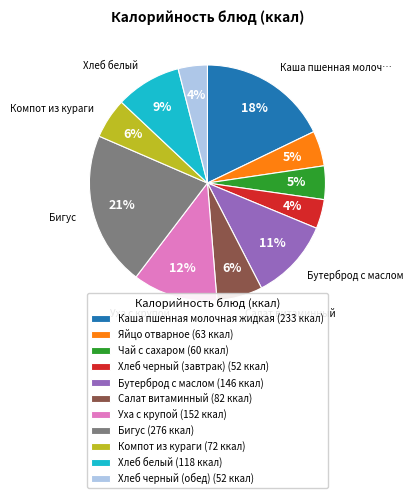

To the nearest percent, what percentage of the pie is Компот из кураги?

6%